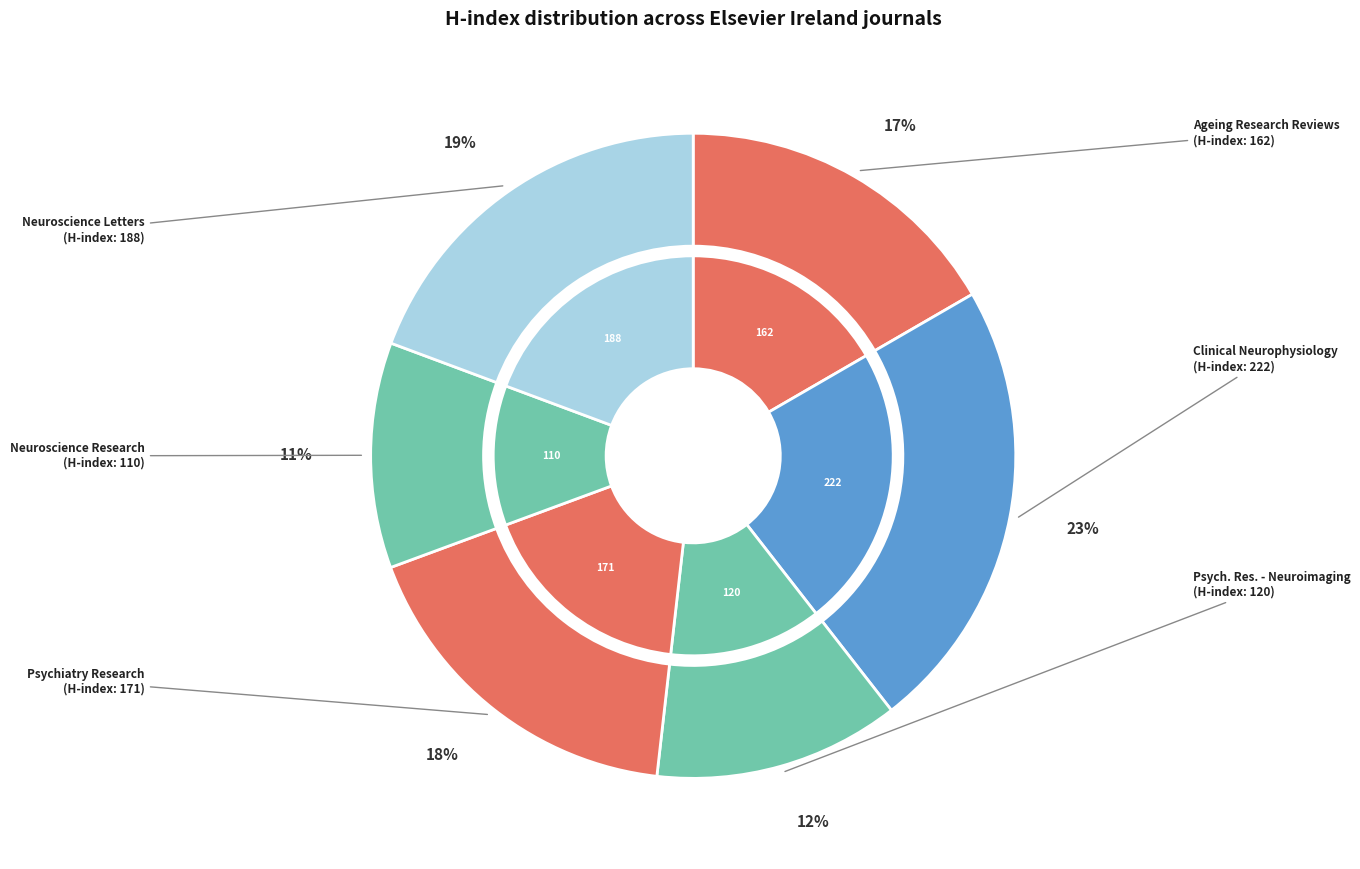

Is it true that Clinical Neurophysiology is 1% of the pie?

False